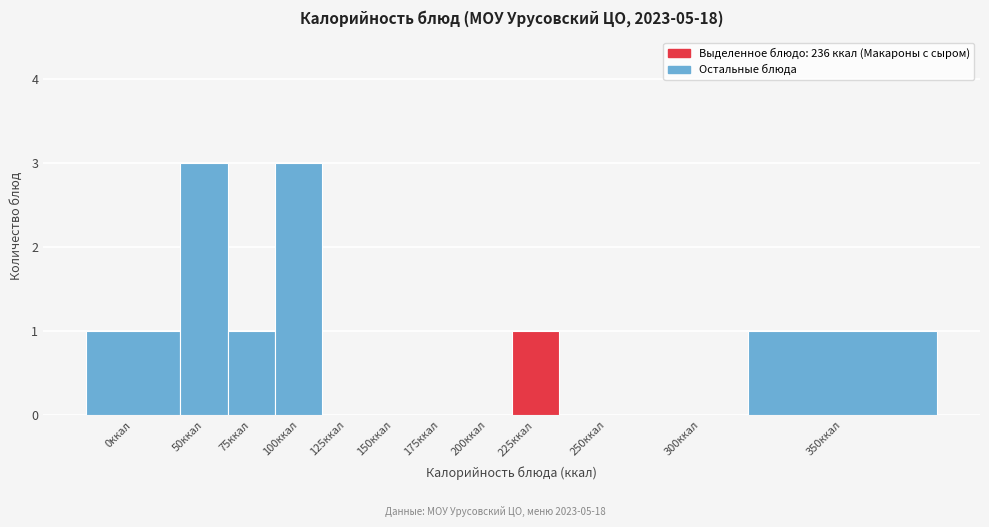

Reading left to right, what are all the values shown in this chart?

0ккал=1	50ккал=3	75ккал=1	100ккал=3	125ккал=0	150ккал=0	175ккал=0	200ккал=0	225ккал=1	250ккал=0	300ккал=0	350ккал=1